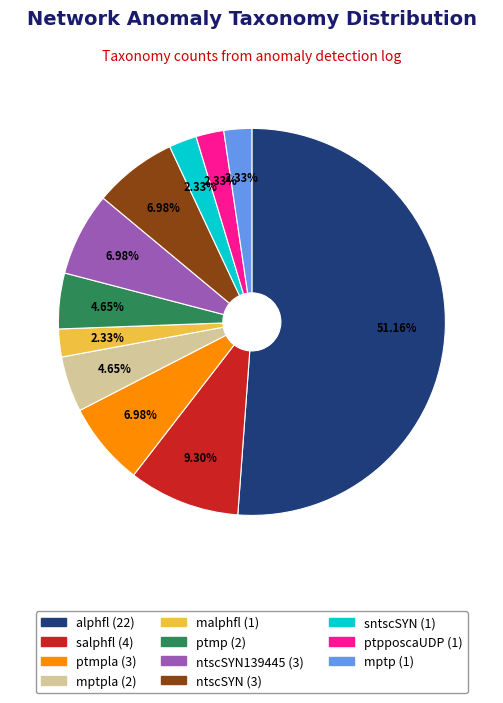

Is there a majority slice in this chart?

Yes